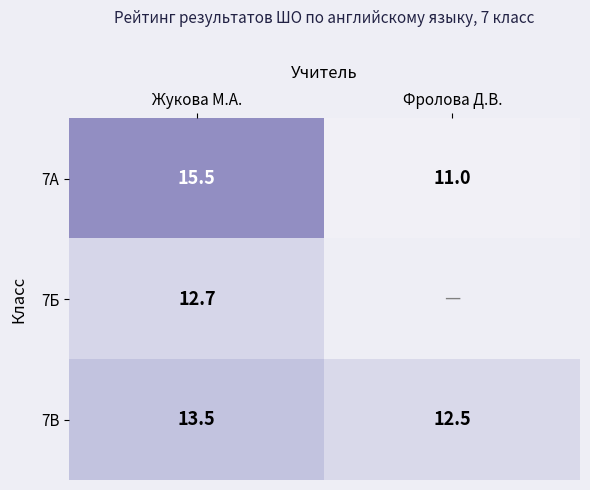

At Жукова М.А., list the series in order from smallest to largest.

7Б, 7В, 7А